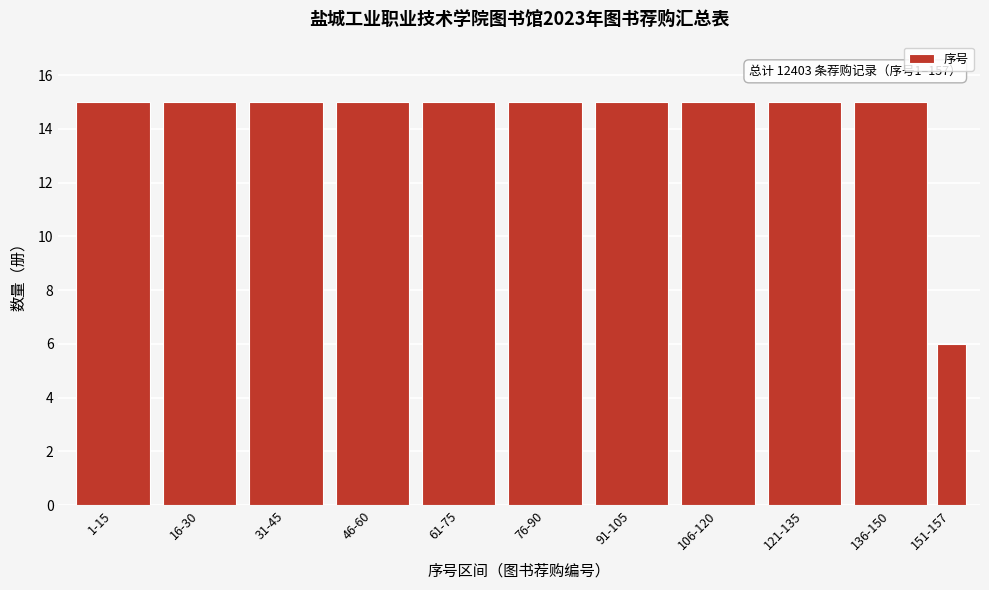

Reading right to left, list all the values displayed in this chart.

151-157=6	136-150=15	121-135=15	106-120=15	91-105=15	76-90=15	61-75=15	46-60=15	31-45=15	16-30=15	1-15=15